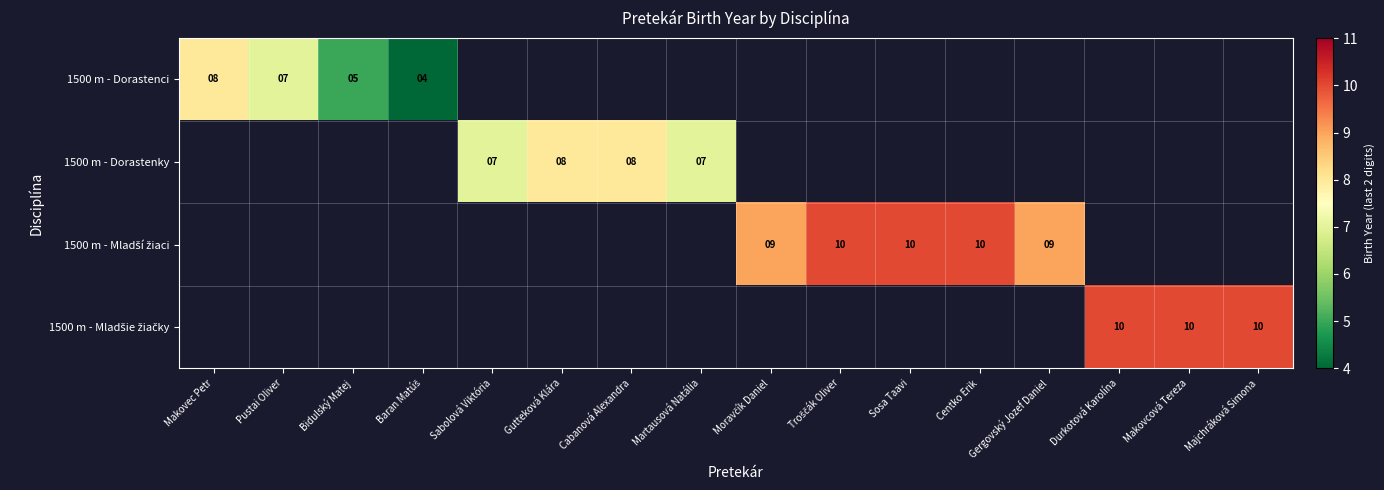

True or false: 1500 m - Dorastenky has a value of 10 at Martausová Natália.

False